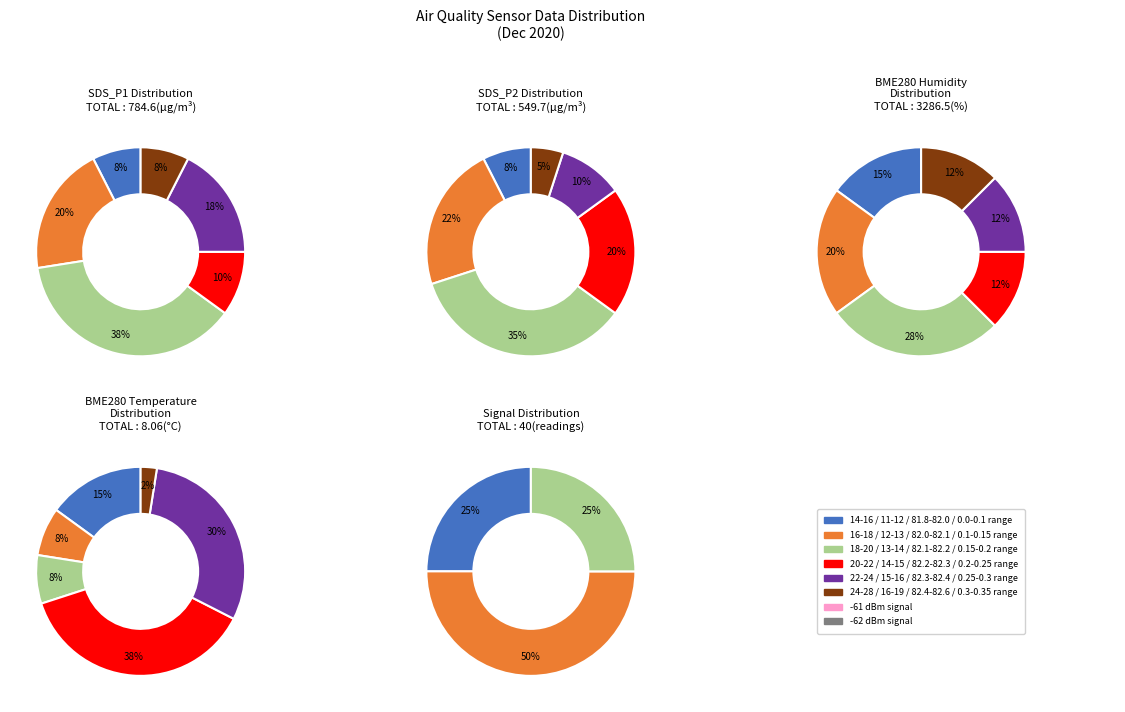

Is there a majority slice in this chart?

No